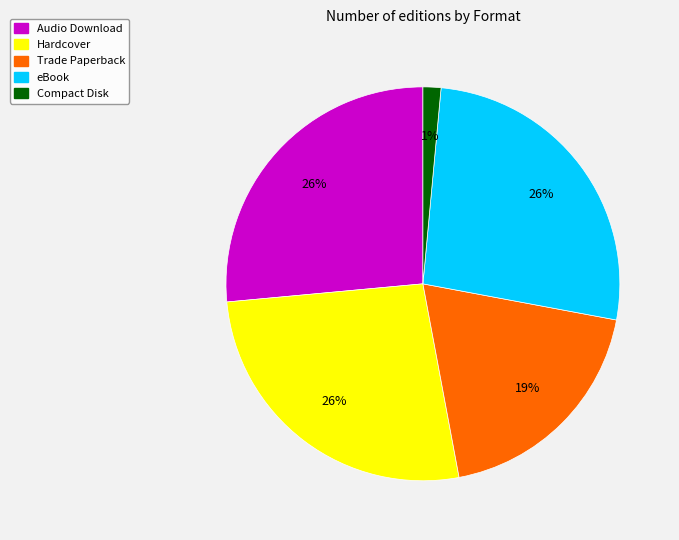

Is eBook the majority of the pie?

No